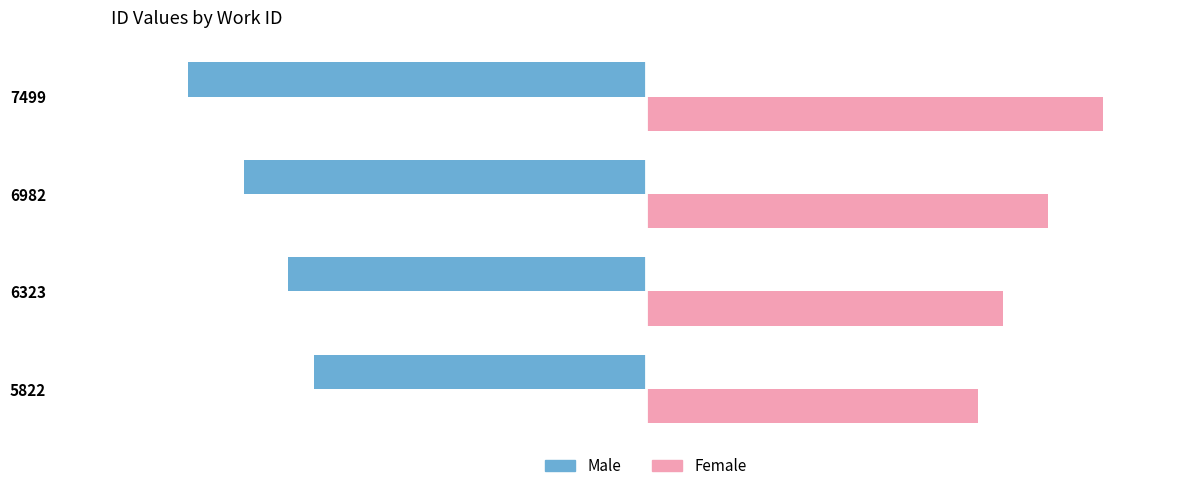

Count the Female values in the range 16722 to 21400.

3